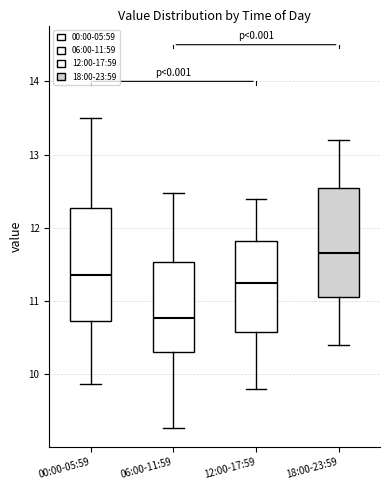

Where does the upper whisker of the box for 06:00-11:59 end on the y-axis? The values are not printed on the chart, so give them approximately, as read against the axis.

12.5